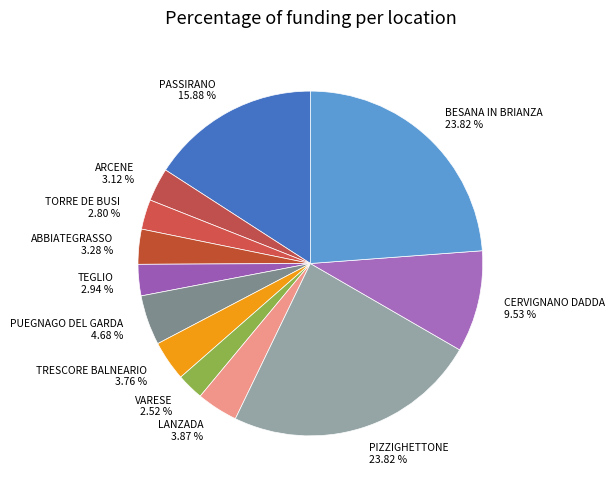

Is there any slice that represents more than half of the pie?

No